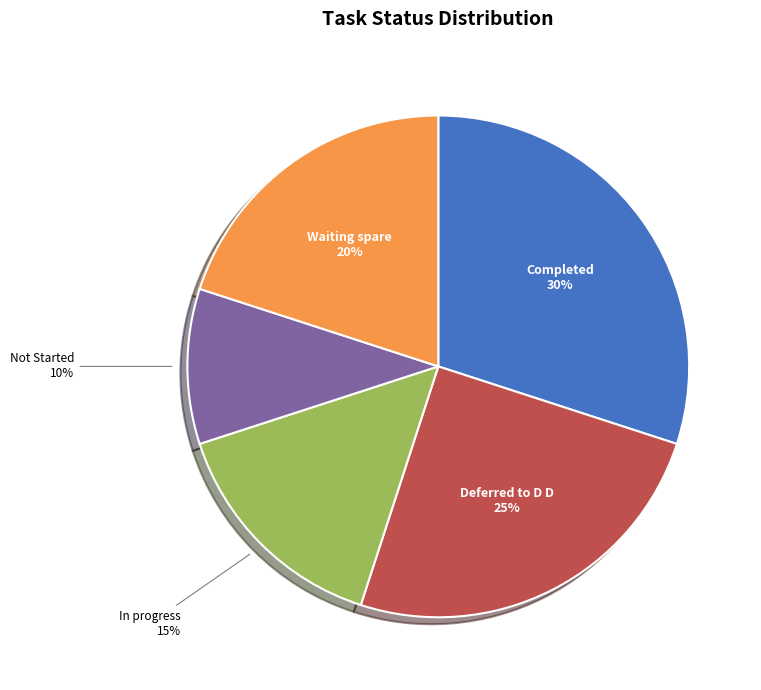

Rank the categories by value from highest to lowest.

Completed, Deferred to D D, Waiting spare, In progress, Not Started